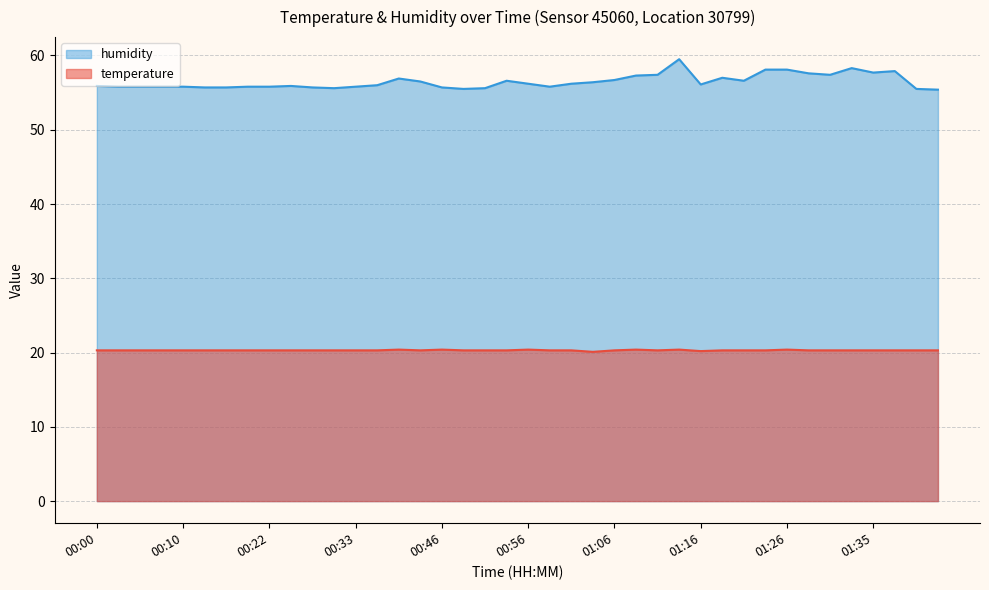

Between 00:41 and 00:00, which is larger?

00:41